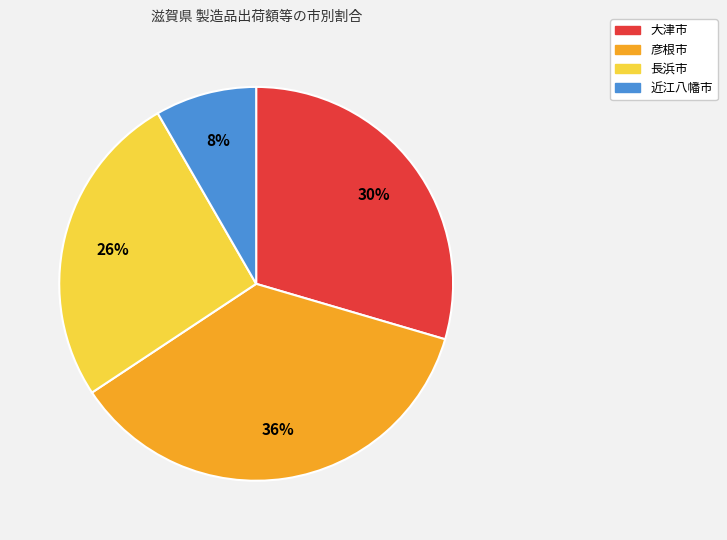

To the nearest percent, what is the difference between the largest and smallest slice percentages?

28%